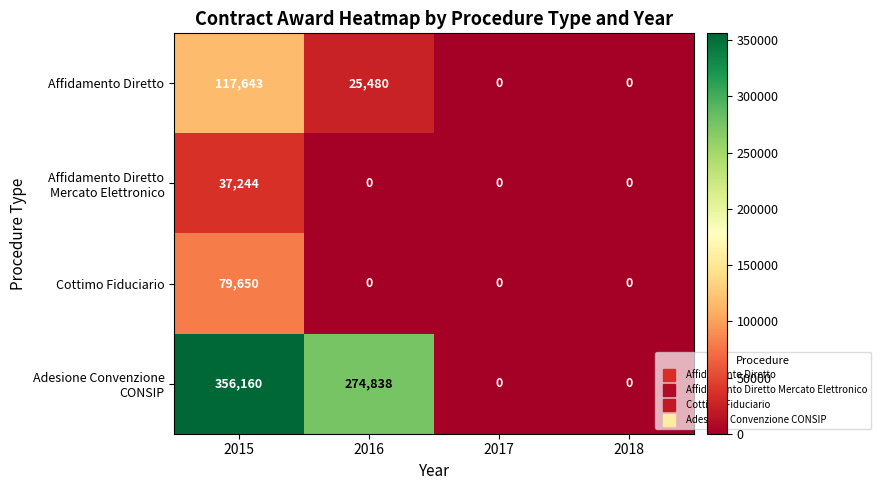

What is the maximum value for Cottimo Fiduciario?

79650